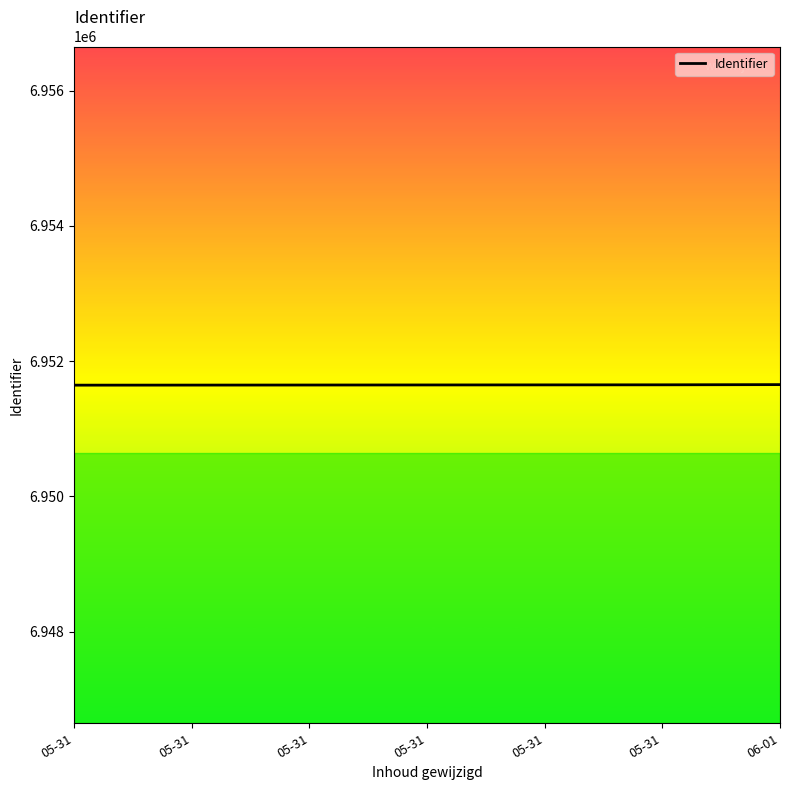

How many lines are shown in the chart?

1